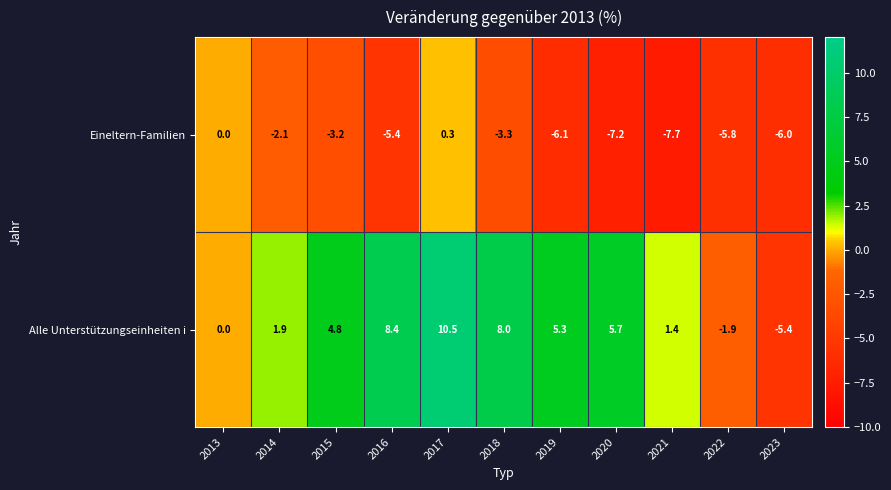

What is the difference between the Alle Unterstützungseinheiten i values at 2016 and 2017?

2.1